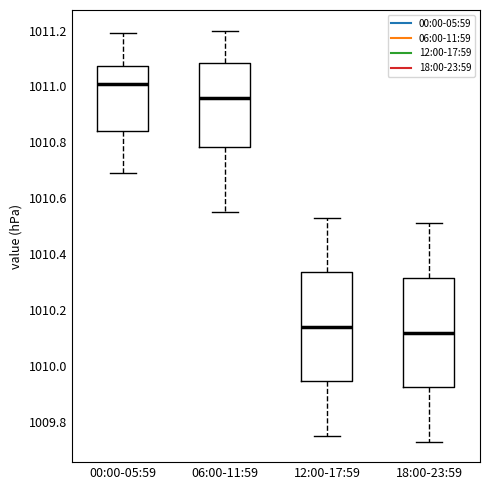

Reading left to right, transcribe this box plot: for each box, give where its median line is, the range the box spans, and where its two whiskers end, as read against the y-axis. The values are not printed on the chart, so give them approximately, as read against the axis.

00:00-05:59: median 1011.02, box 1010.84 to 1011.08, whiskers 1010.70 to 1011.20
06:00-11:59: median 1010.96, box 1010.78 to 1011.08, whiskers 1010.56 to 1011.20
12:00-17:59: median 1010.14, box 1009.94 to 1010.34, whiskers 1009.76 to 1010.54
18:00-23:59: median 1010.12, box 1009.92 to 1010.32, whiskers 1009.74 to 1010.52